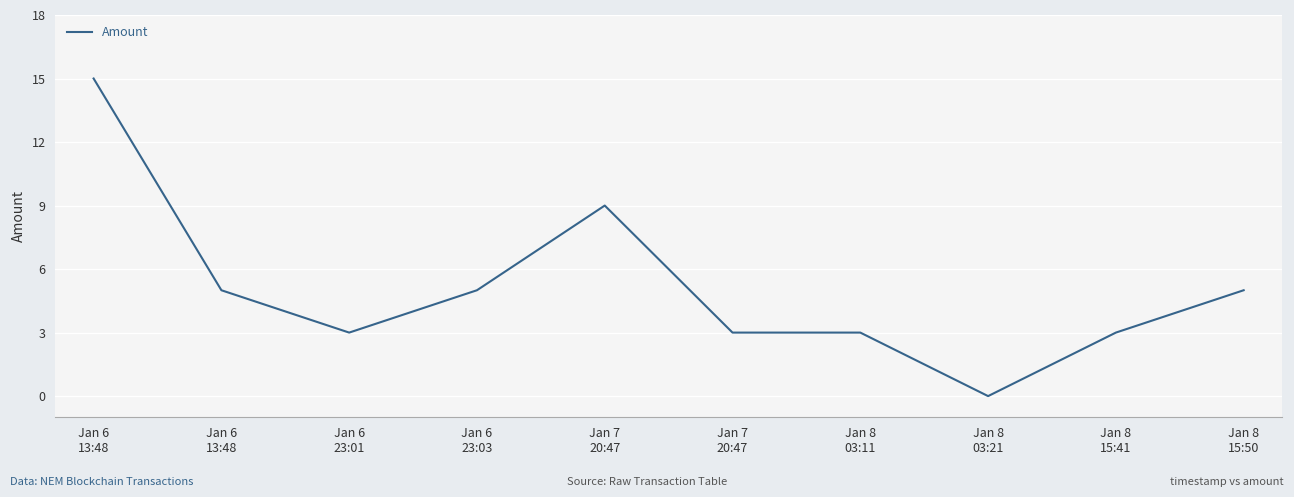

Does the chart display data point markers on the line(s)?

No